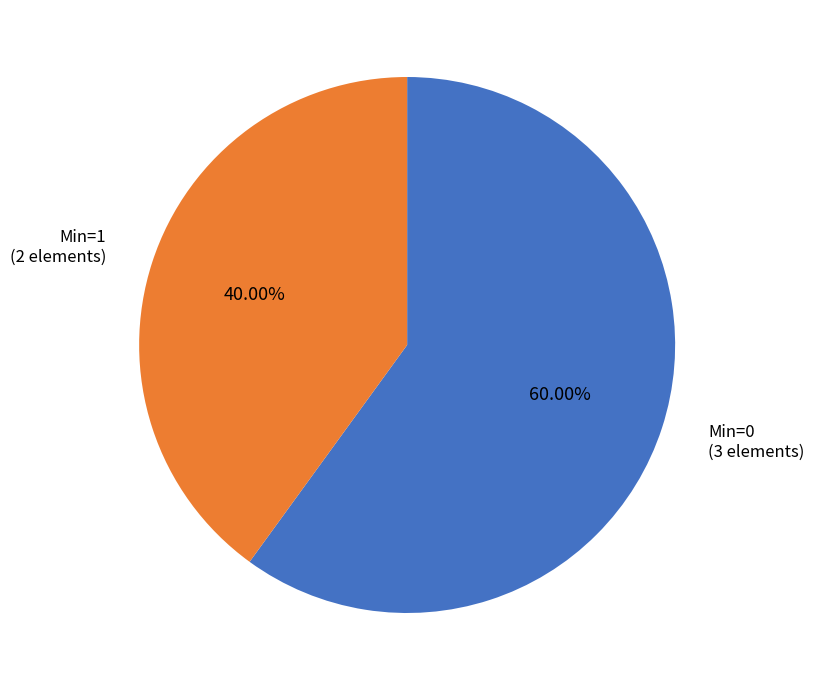

To the nearest percent, what is the difference between the largest and smallest slice percentages?

20%